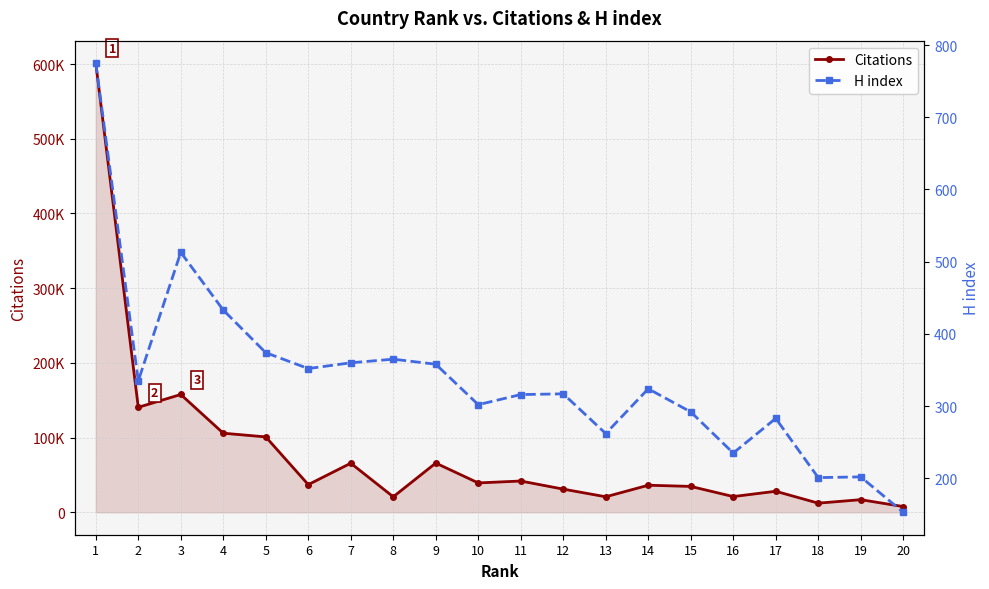

What is the difference between the highest and lowest values at 2?

140170